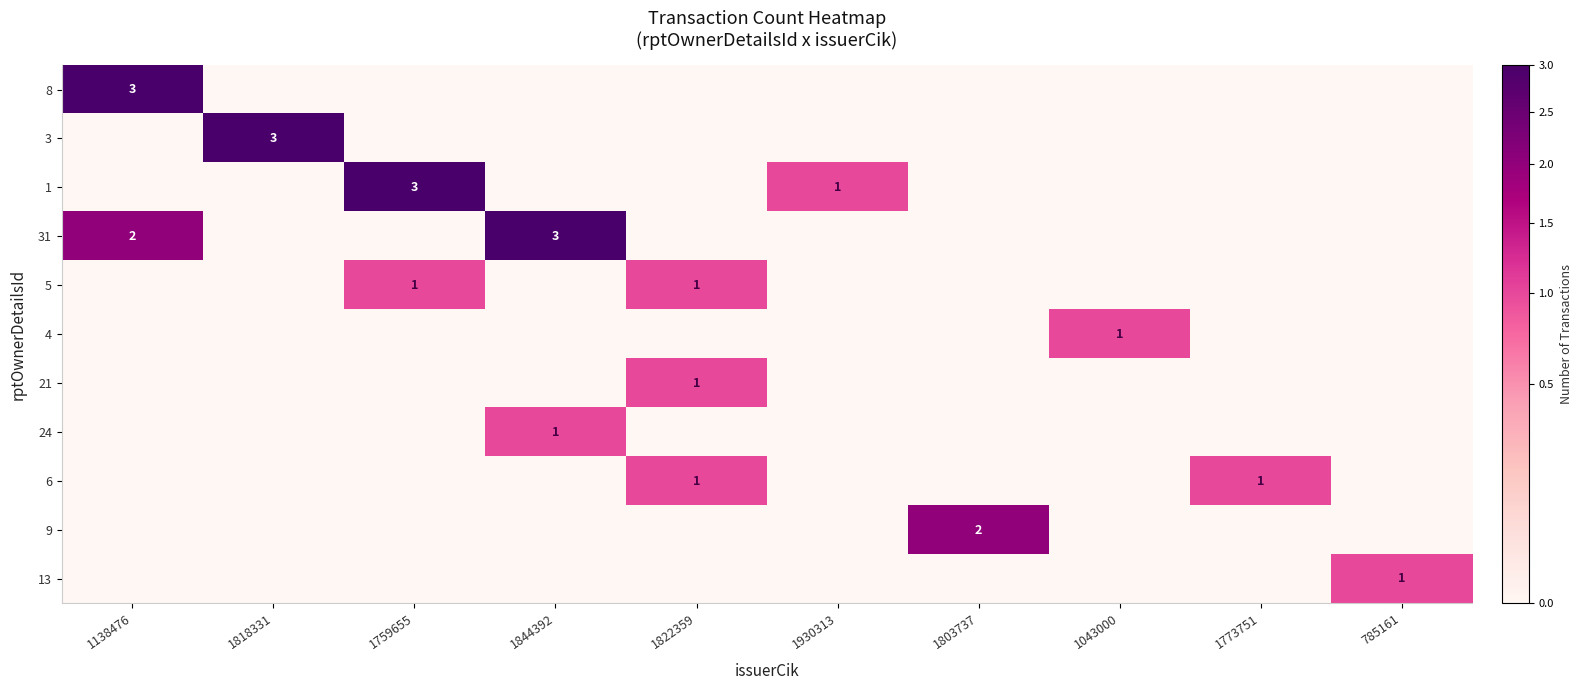

The 31 series shows 1 at 1138476. True or false?

False